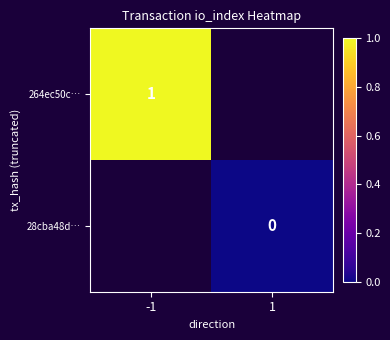

Is it true that 264ec50c… equals 1.8 at -1?

False